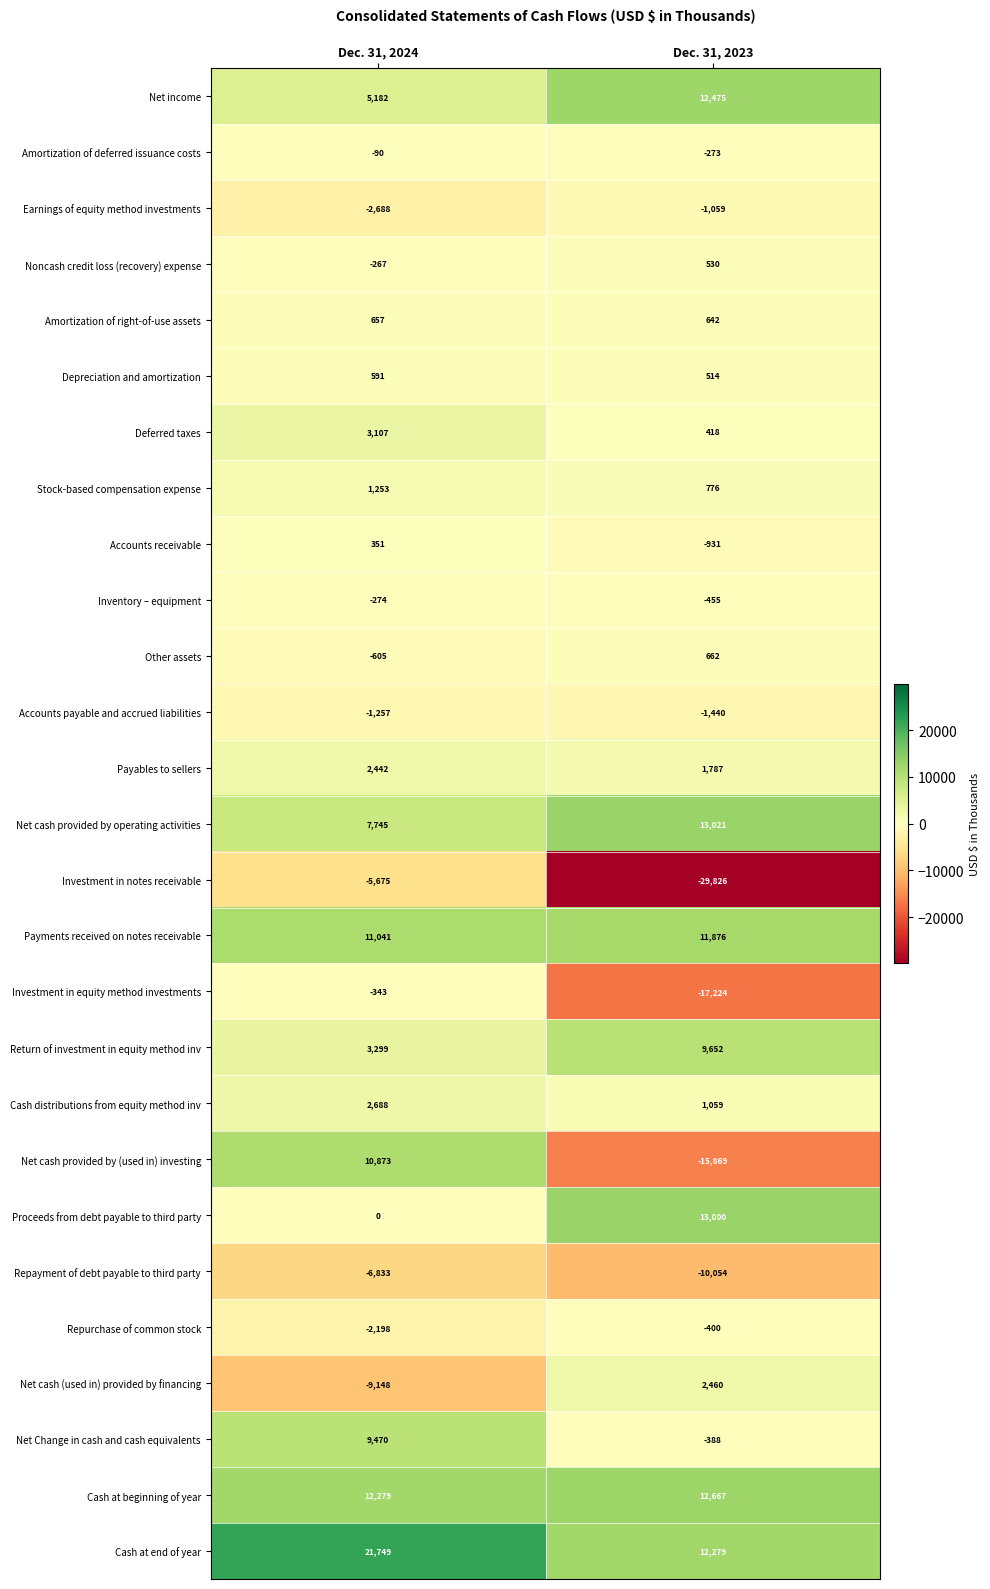

List the series in order of their peak value, lowest first.

Repayment of debt payable to third party, Investment in notes receivable, Accounts payable and accrued liabilities, Earnings of equity method investments, Repurchase of common stock, Investment in equity method investments, Inventory – equipment, Amortization of deferred issuance costs, Accounts receivable, Noncash credit loss (recovery) expense, Depreciation and amortization, Amortization of right-of-use assets, Other assets, Stock-based compensation expense, Payables to sellers, Net cash (used in) provided by financing, Cash distributions from equity method inv, Deferred taxes, Net Change in cash and cash equivalents, Return of investment in equity method inv, Net cash provided by (used in) investing, Payments received on notes receivable, Net income, Cash at beginning of year, Proceeds from debt payable to third party, Net cash provided by operating activities, Cash at end of year